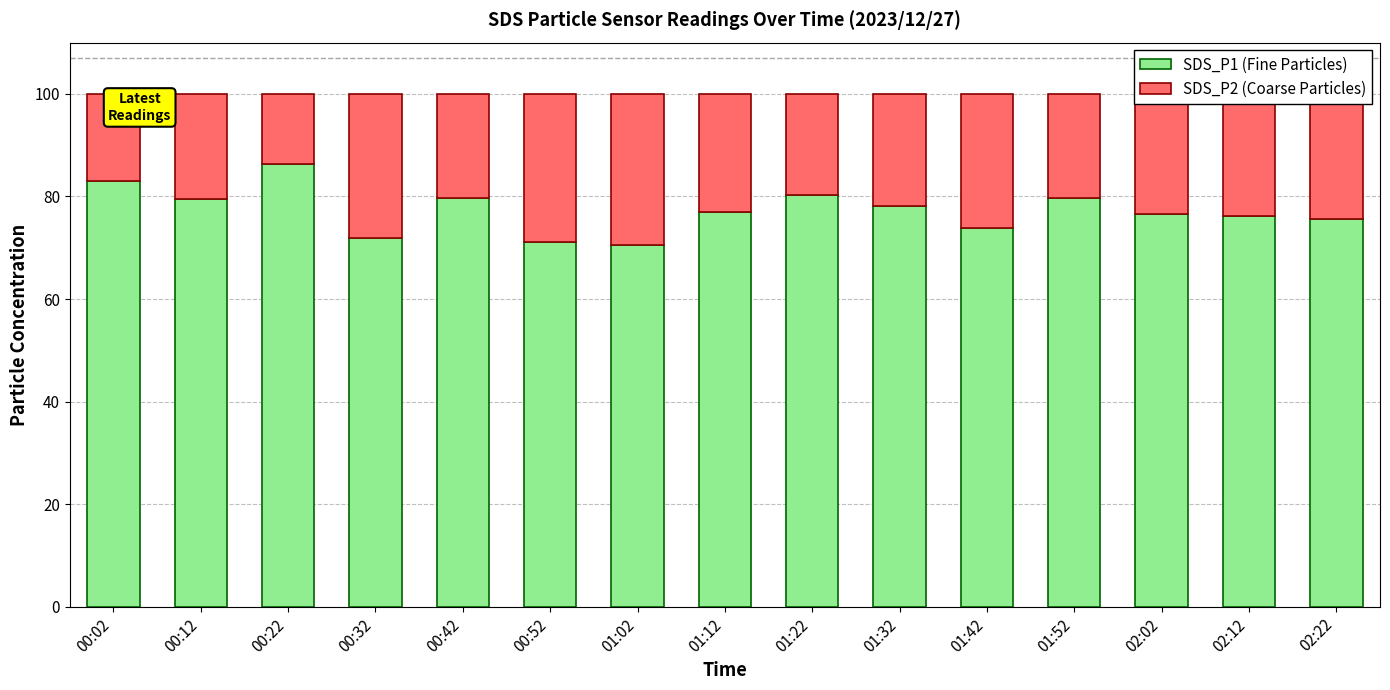

What is the maximum value for SDS_P1 (Fine Particles)?

86.4